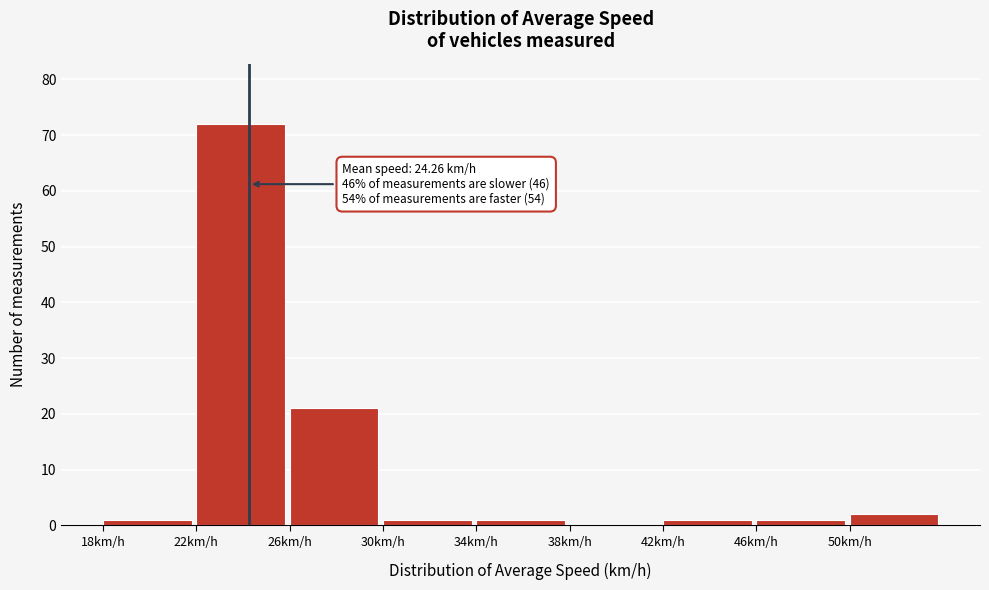

Which range on the x-axis has the tallest bar?

22 to 26